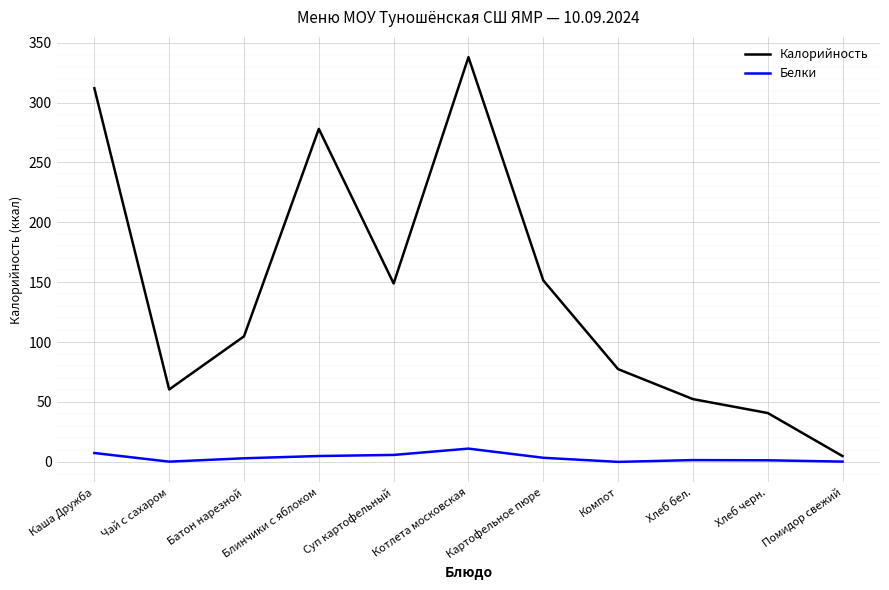

What are all the series names shown in the legend?

Калорийность, Белки